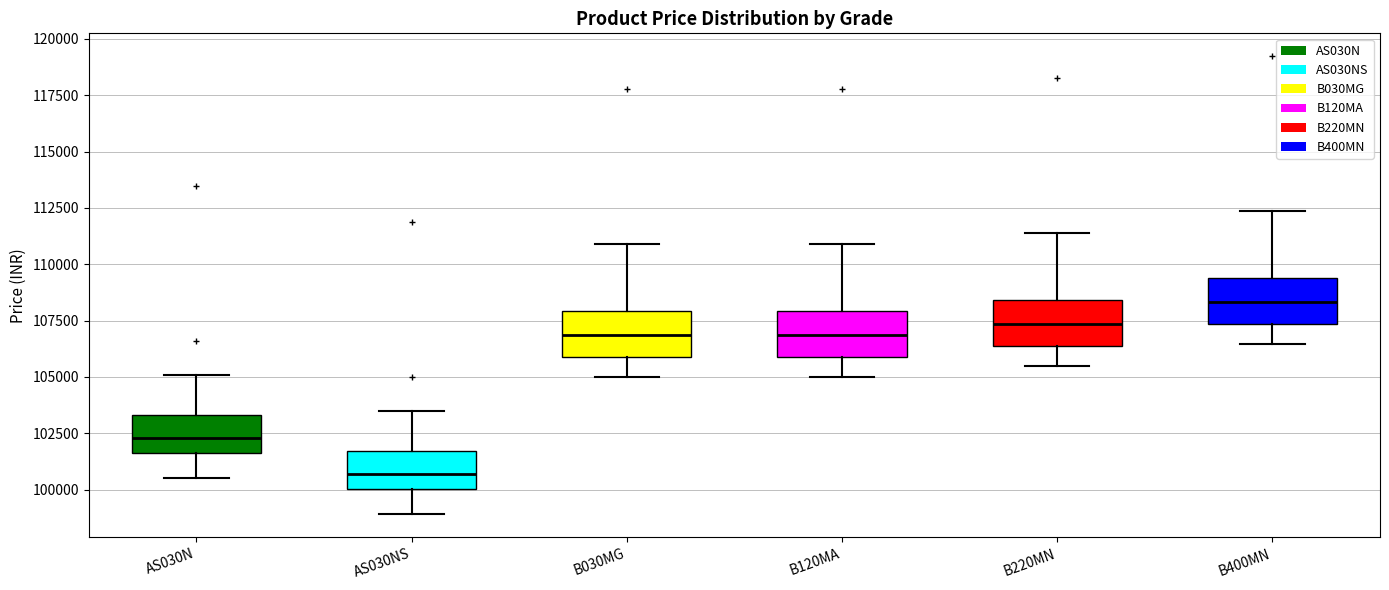

Reading left to right, transcribe this box plot: for each box, give where its median line is, the range the box spans, and where its two whiskers end, as read against the y-axis. The values are not printed on the chart, so give them approximately, as read against the axis.

AS030N: median 102500, box 101500 to 103500, whiskers 100500 to 105000
AS030NS: median 100500, box 100000 to 101500, whiskers 99000 to 103500
B030MG: median 107000, box 106000 to 108000, whiskers 105000 to 111000
B120MA: median 107000, box 106000 to 108000, whiskers 105000 to 111000
B220MN: median 107500, box 106500 to 108500, whiskers 105500 to 111500
B400MN: median 108500, box 107500 to 109500, whiskers 106500 to 112500